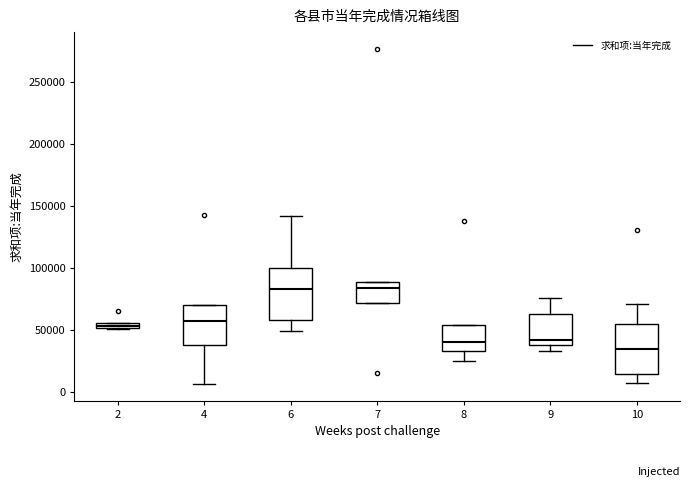

Where is the upper edge of the box at x = 2 on the y-axis? The values are not printed on the chart, so give them approximately, as read against the axis.

55000